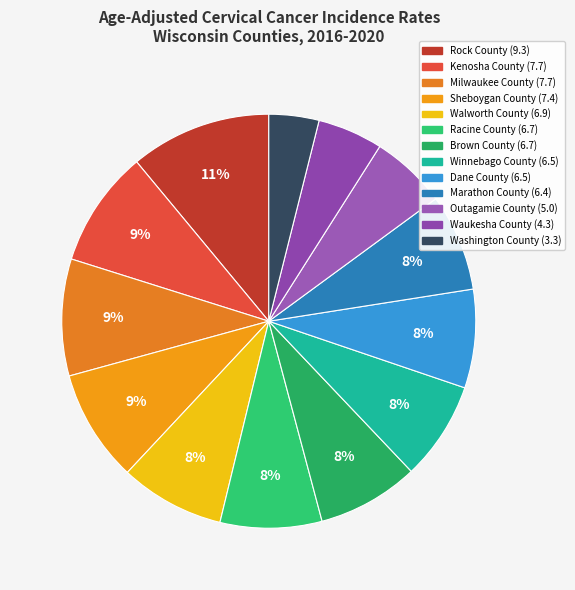

The Outagamie County slice represents 6% of the pie. True or false?

True